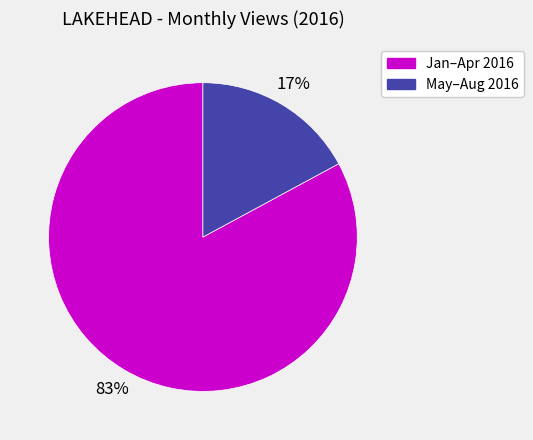

To the nearest percent, what portion does May–Aug 2016 represent?

17%